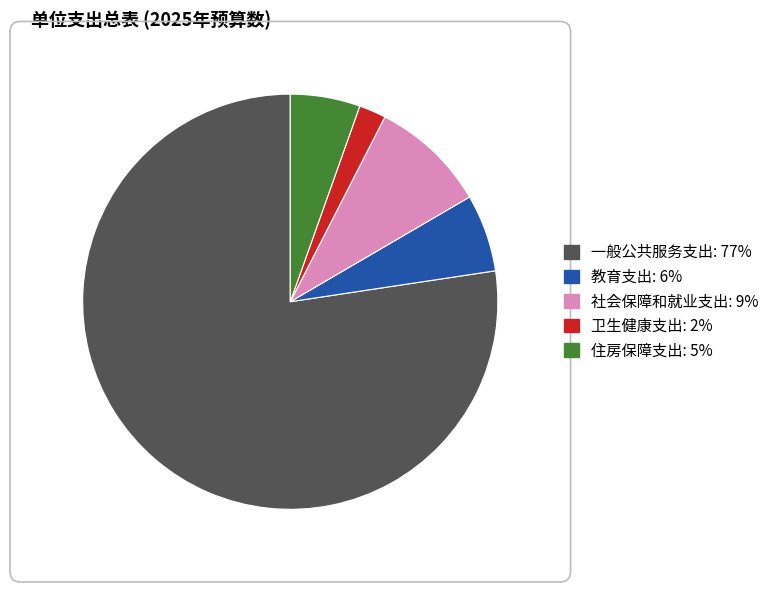

Is the sum of 社会保障和就业支出 and 住房保障支出 greater than half?

No